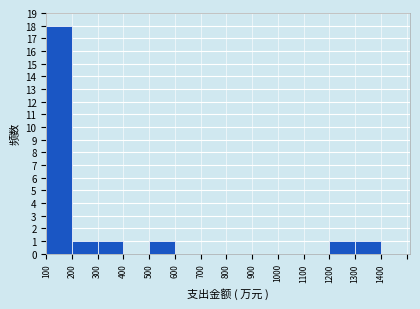

Reading right to left, what are all the values shown in this chart?

1300=1	1200=1	1100=0	1000=0	900=0	800=0	700=0	600=0	500=1	400=0	300=1	200=1	100=18